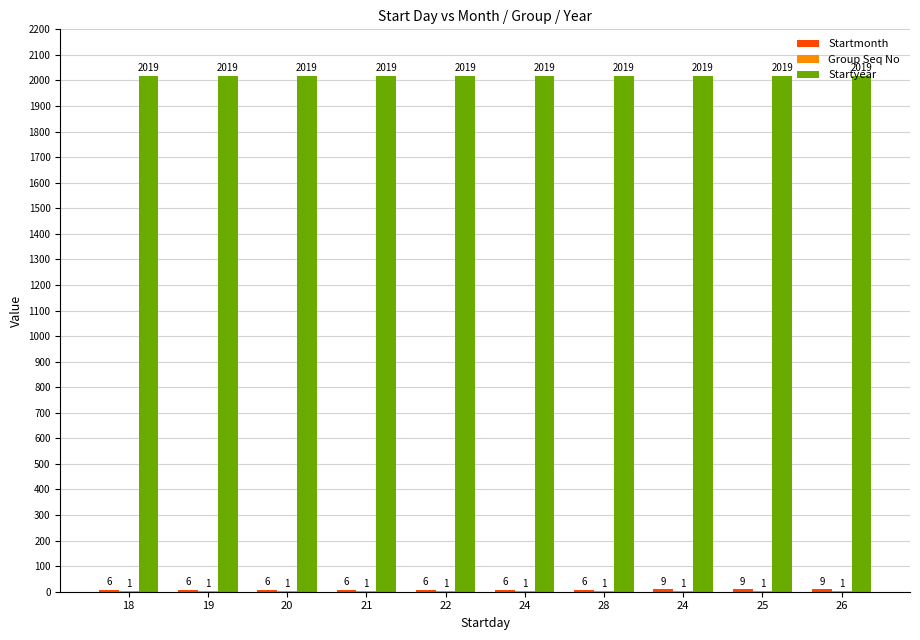

Are the bars horizontal?

No